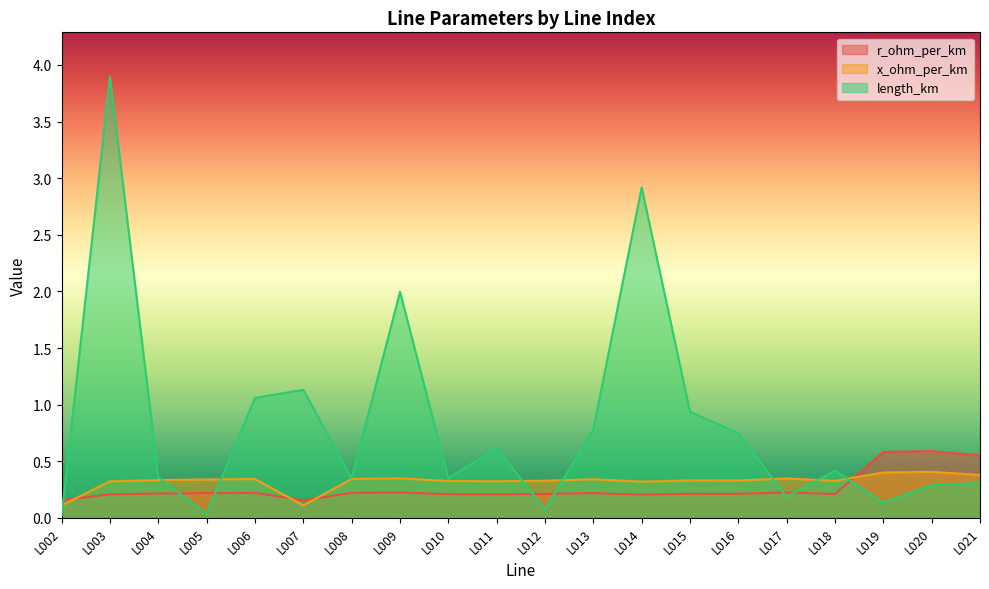

The value of r_ohm_per_km at L003 is 0.1. True or false?

False